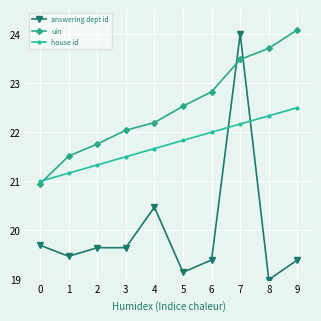

Which series has the largest range (max minus min)?

answering dept id